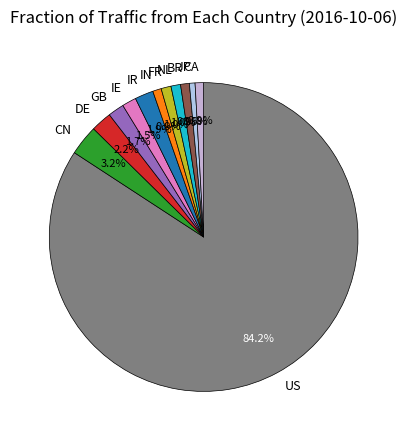

Is it true that IE is 11% of the pie?

False